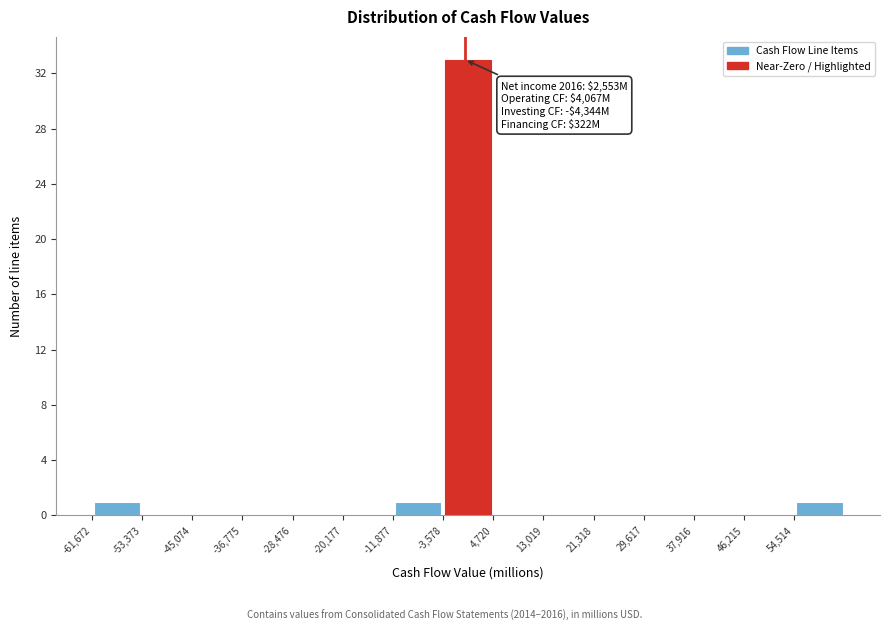

Over which range of the x-axis is the bar tallest?

-4000 to 5000